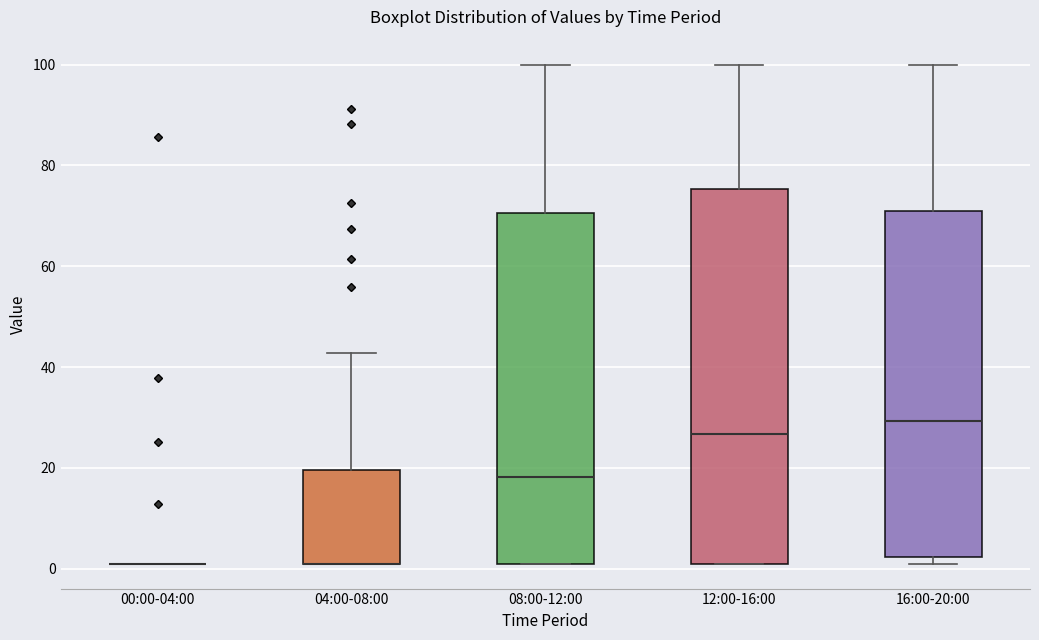

Reading left to right, transcribe this box plot: for each box, give where its median line is, the range the box spans, and where its two whiskers end, as read against the y-axis. The values are not printed on the chart, so give them approximately, as read against the axis.

00:00-04:00: box collapsed to a line at 2, whiskers 2 to 2
04:00-08:00: median 2 (drawn on the box's lower edge), box 2 to 20, whiskers 2 to 42
08:00-12:00: median 18, box 2 to 70, whiskers 2 to 100
12:00-16:00: median 26, box 2 to 76, whiskers 2 to 100
16:00-20:00: median 30, box 2 to 72, whiskers 2 (just below the box's lower edge) to 100